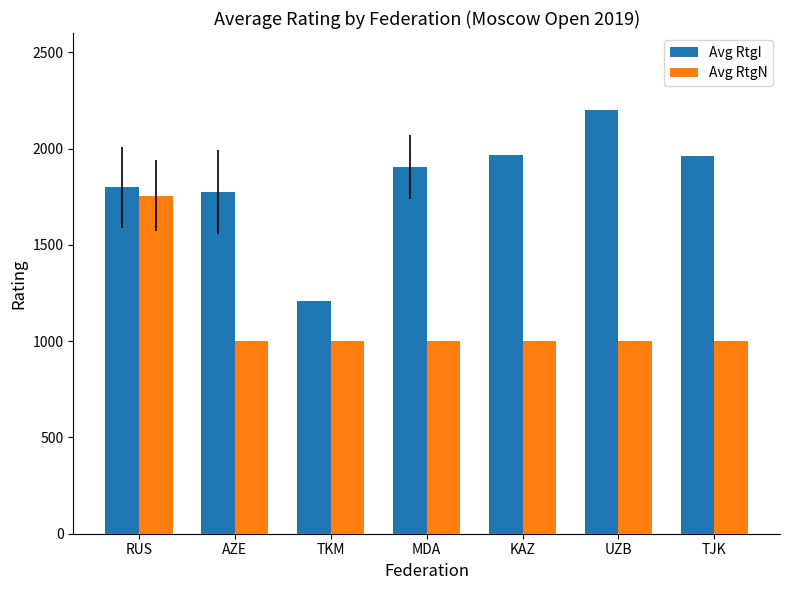

Read the Avg RtgI value at MDA.

1902